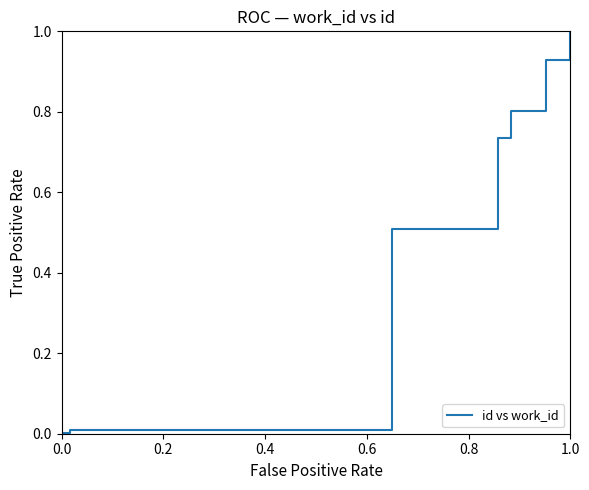

What is the value of the 7th point from the left?

0.8